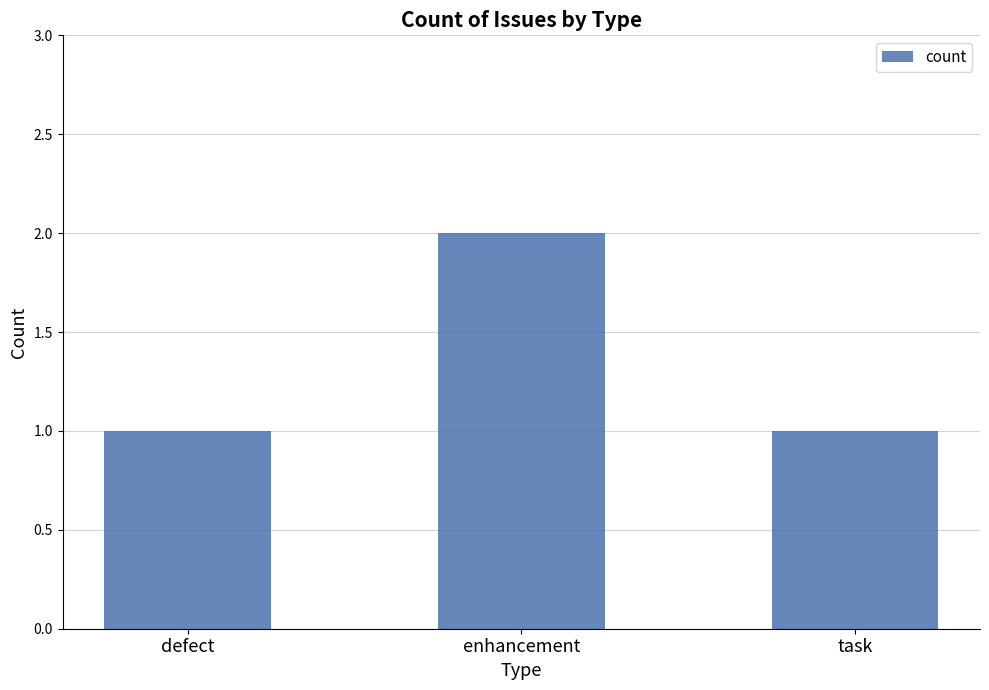

Is it true that the value at task is 1?

True